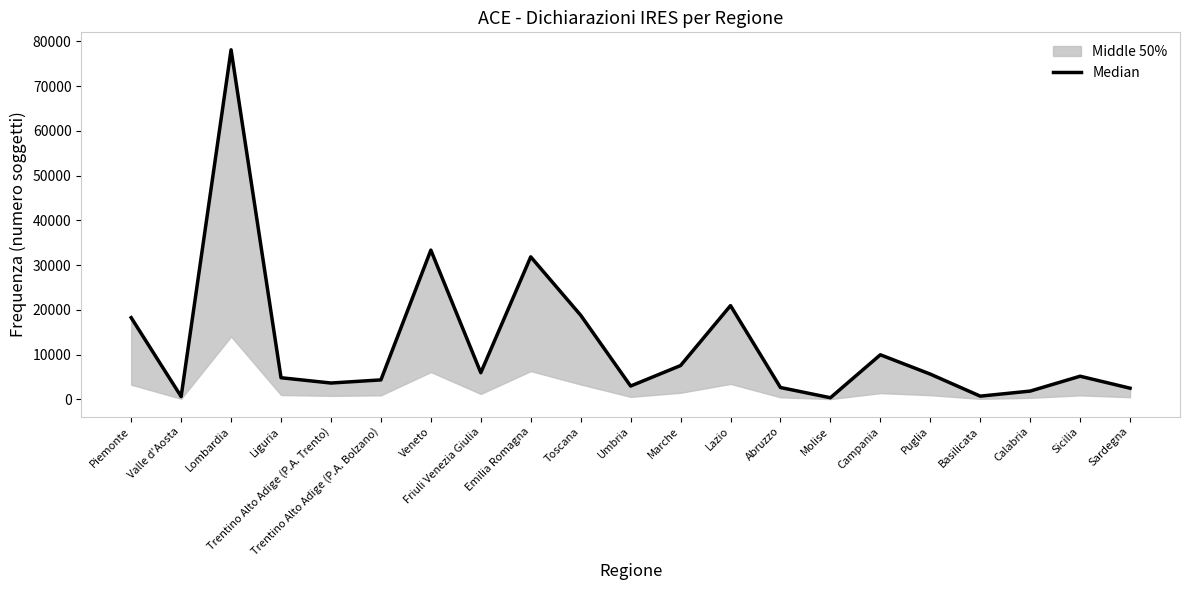

Reading left to right, what are all the values shown in this chart?

Piemonte=18252	Valle d'Aosta=622	Lombardia=78135	Liguria=4825	Trentino Alto Adige (P.A. Trento)=3642	Trentino Alto Adige (P.A. Bolzano)=4340	Veneto=33352	Friuli Venezia Giulia=5951	Emilia Romagna=31849	Toscana=18800	Umbria=2969	Marche=7550	Lazio=20948	Abruzzo=2640	Molise=350	Campania=9955	Puglia=5635	Basilicata=708	Calabria=1839	Sicilia=5163	Sardegna=2486